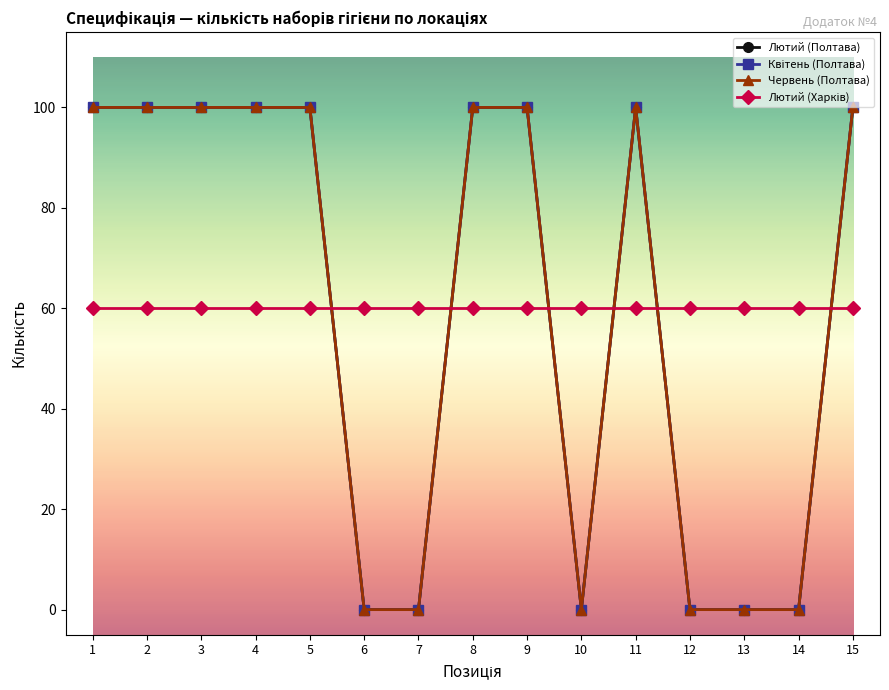

The Червень (Полтава) series shows 100 at 1. True or false?

True